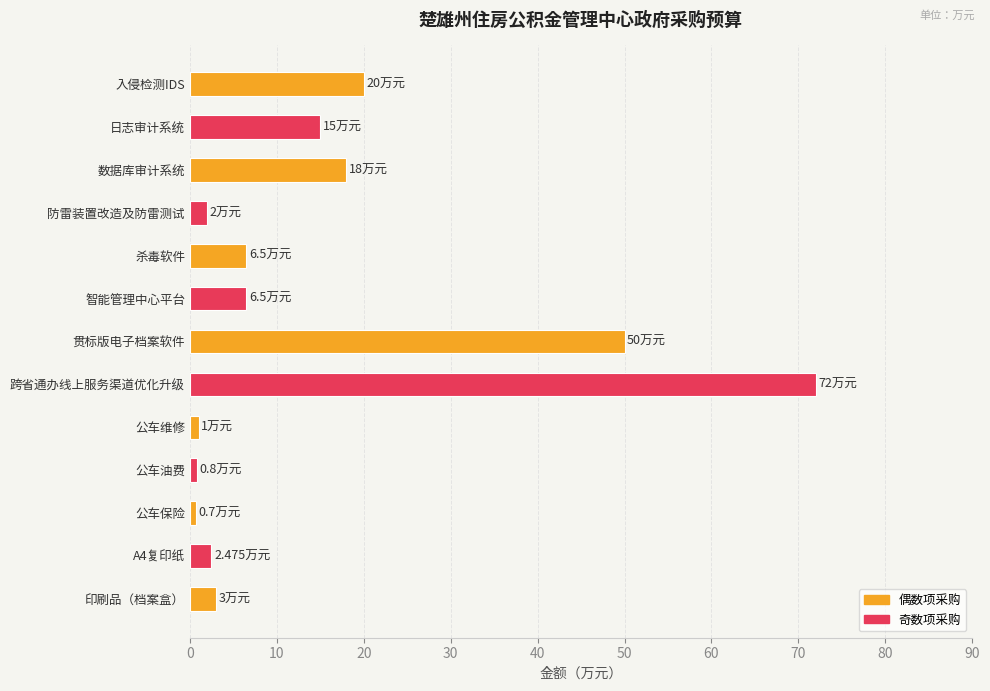

What is the label of the 8th bar from the top?

跨省通办线上服务渠道优化升级